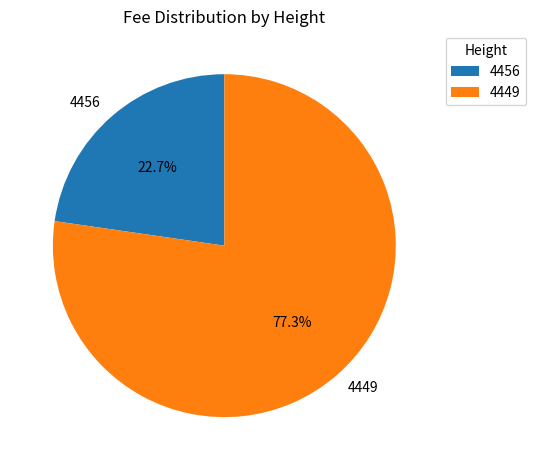

To the nearest percent, what percentage of the pie is 4456?

23%